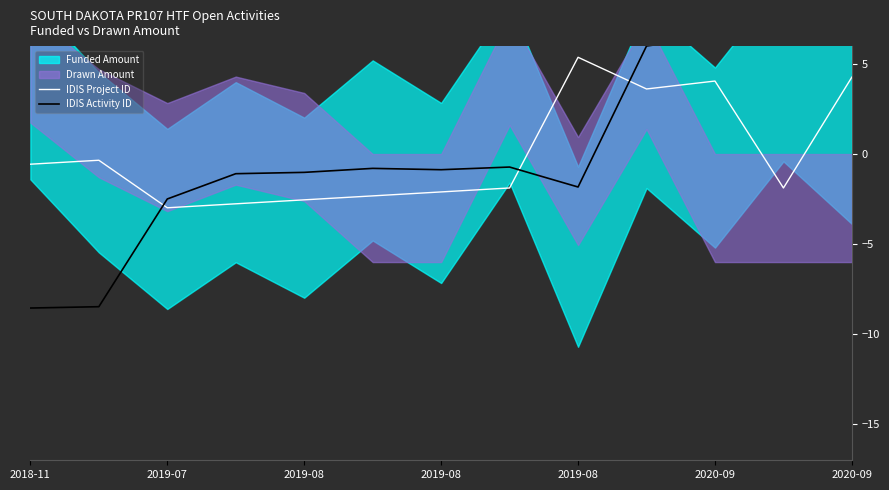

Does the chart display data point markers on the line(s)?

No